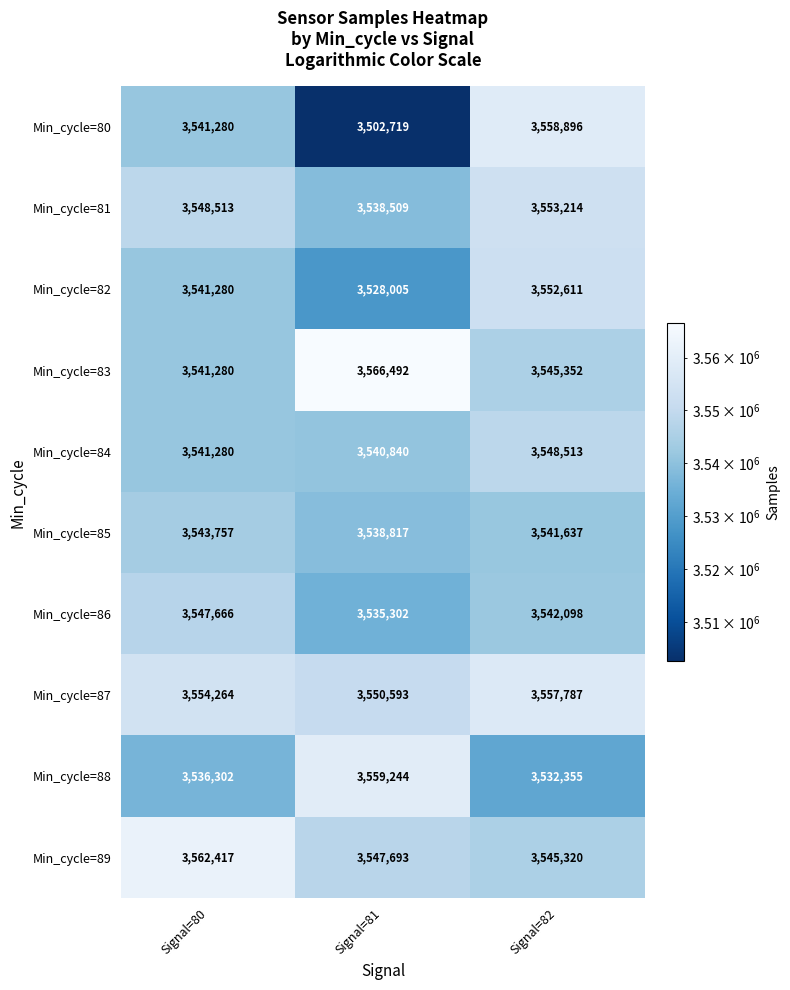

The Min_cycle=86 series shows 2164273 at Signal=80. True or false?

False